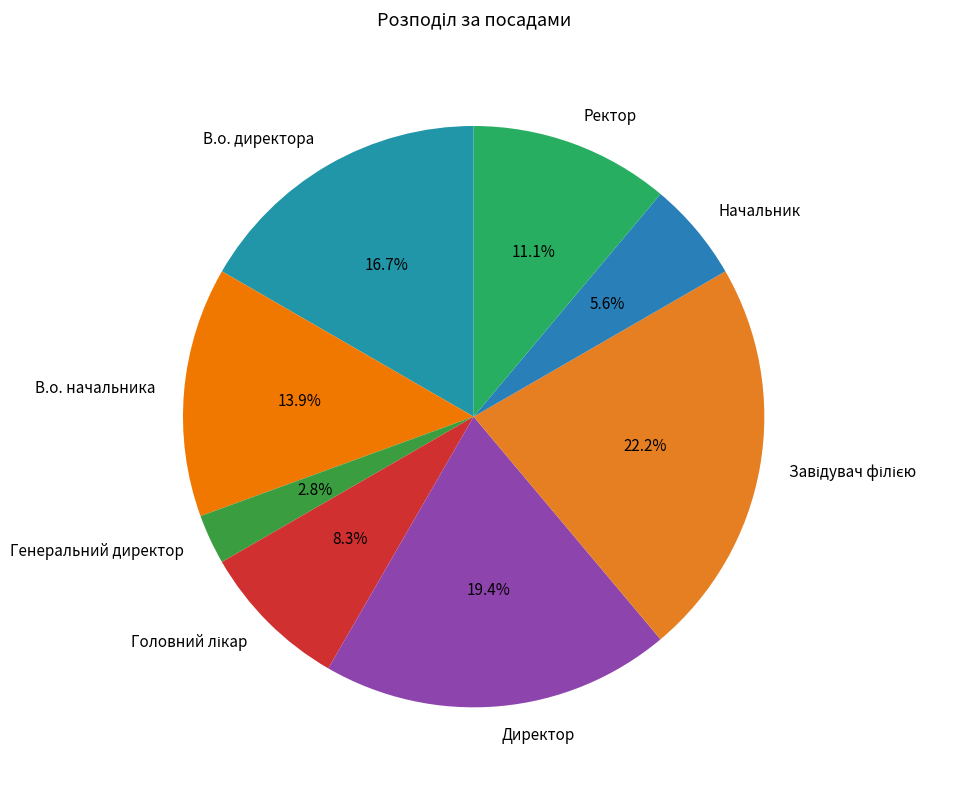

What is the ratio of the value at В.о. начальника to the value at В.о. директора?

0.8